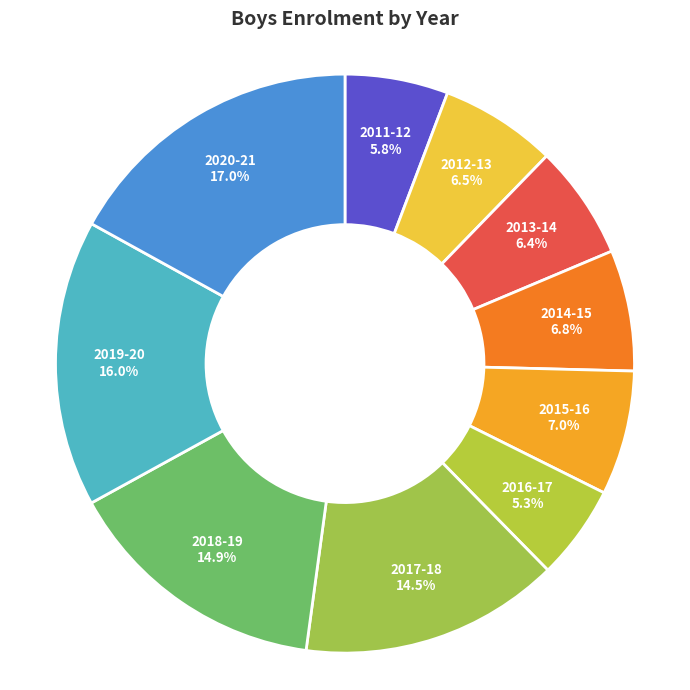

Which slice is the smallest?

2016-17